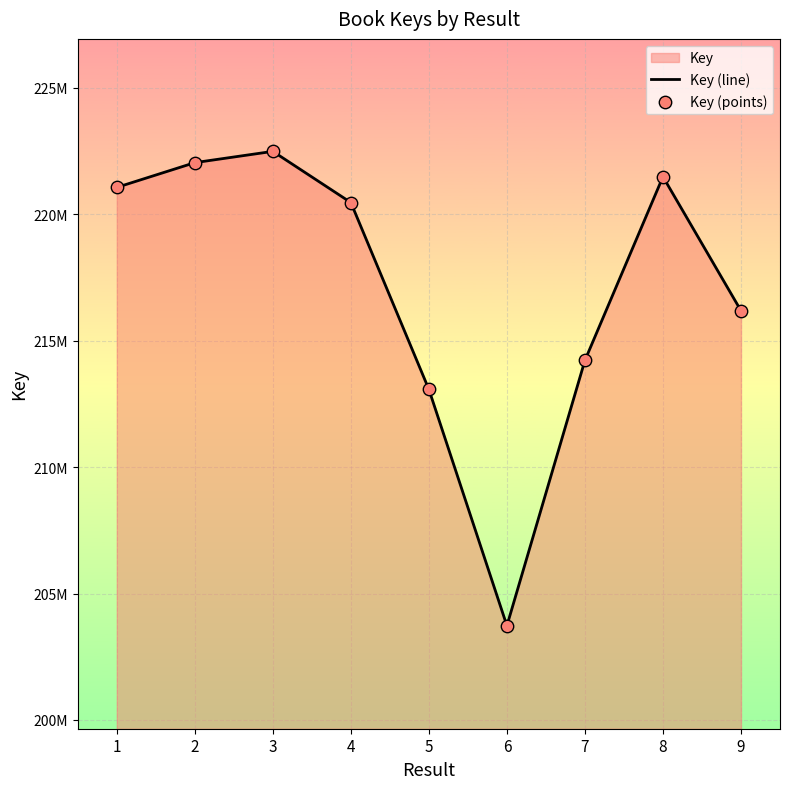

Is the value of Key (line) at 6 greater than the value of Key (points) at 9?

No